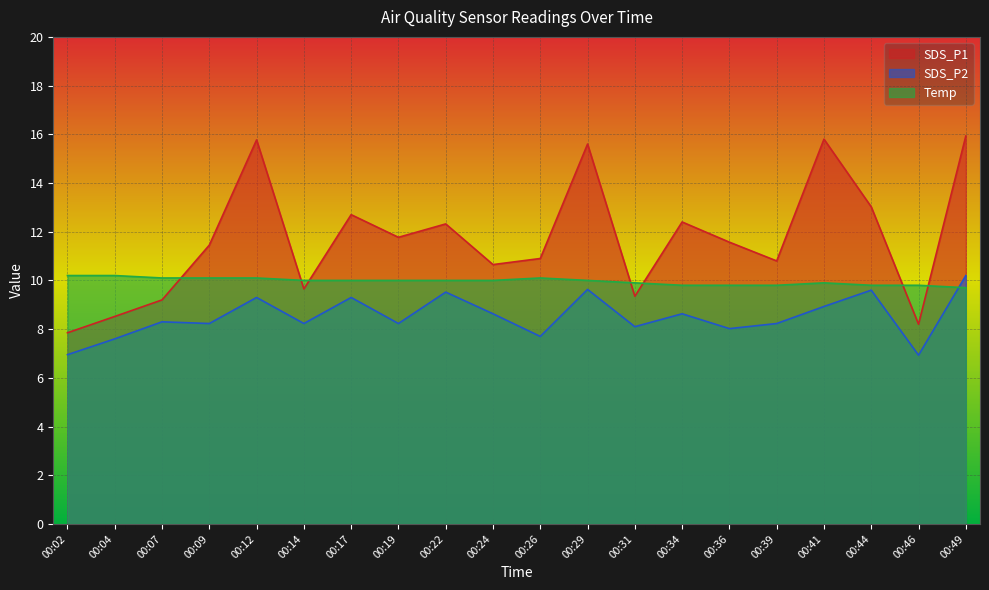

In SDS_P2, how many points are lower than both neighbors (excluding endpoints)?

7